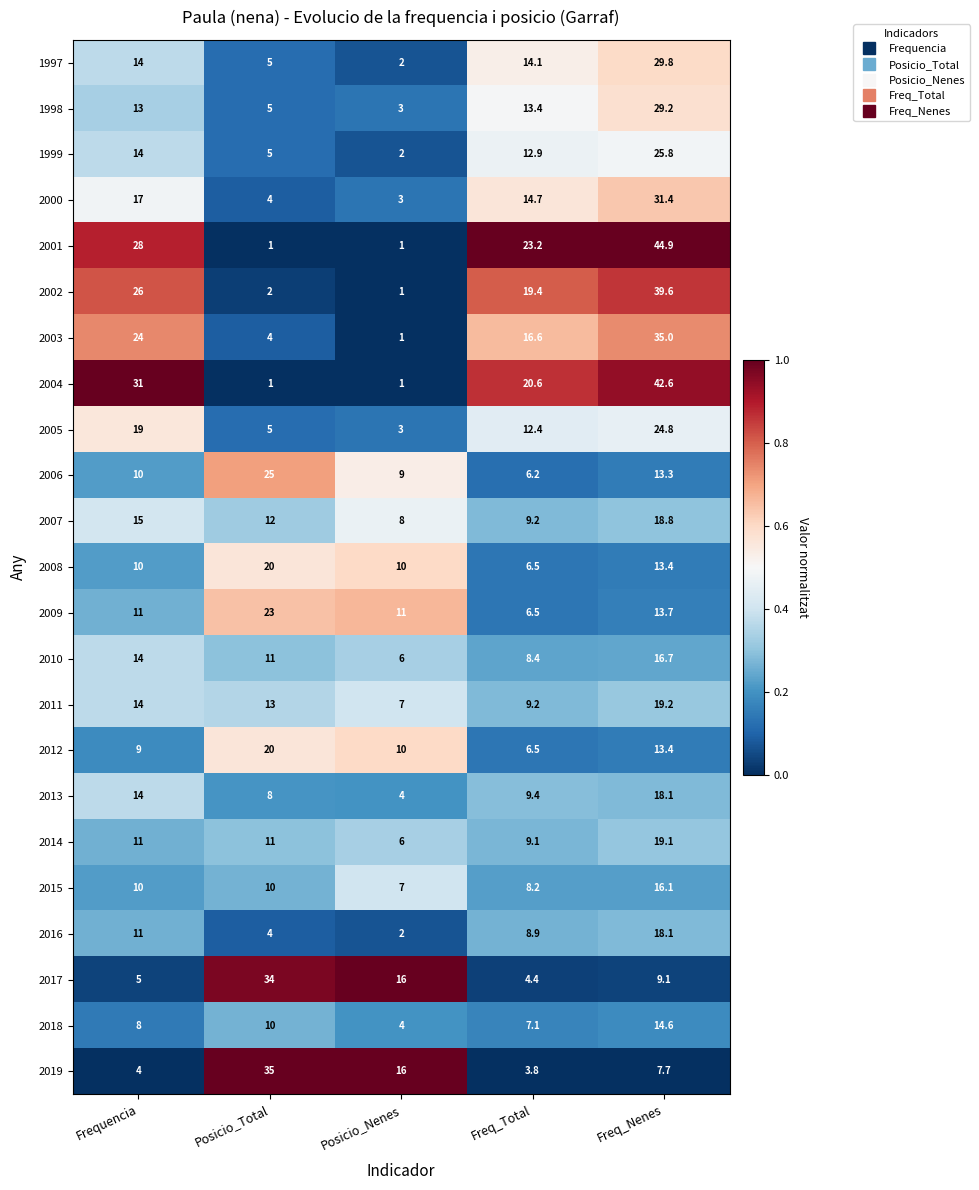

True or false: 2000 has a value of 3.0 at Posicio_Nenes.

True